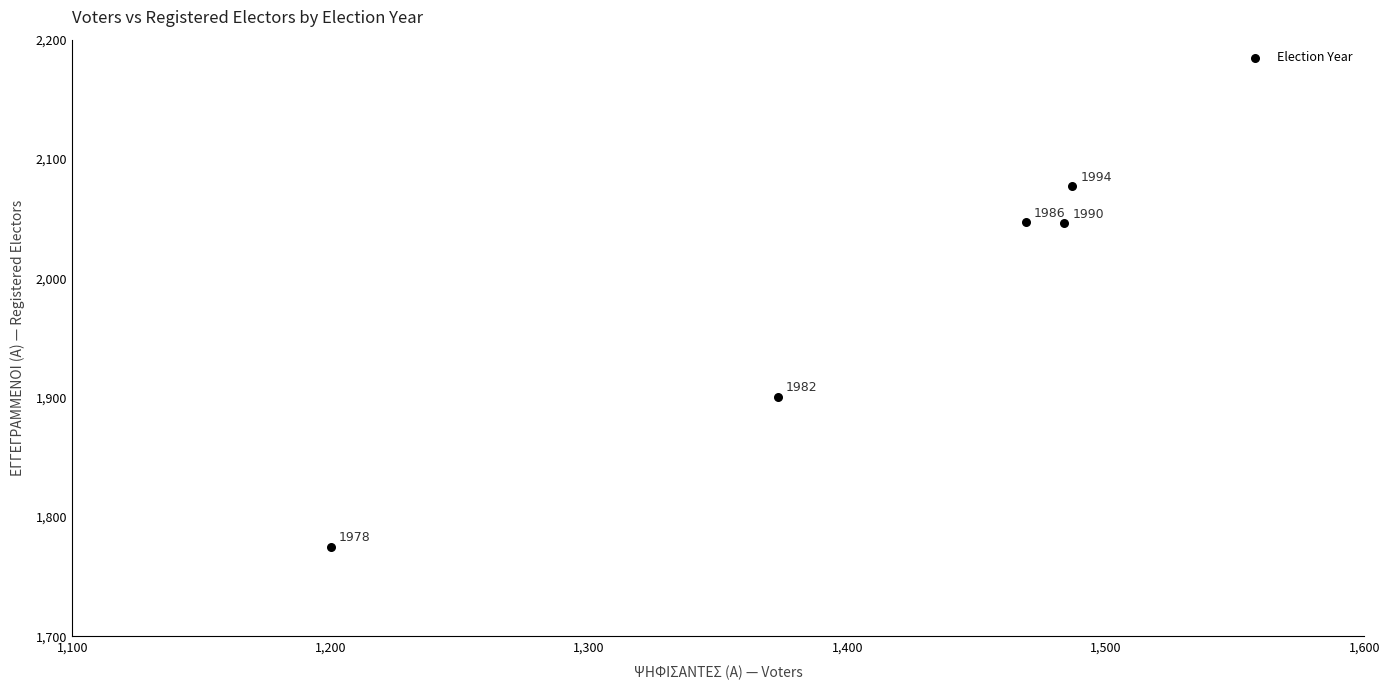

What Y value in the scatter plot is closest to 1926?

1901